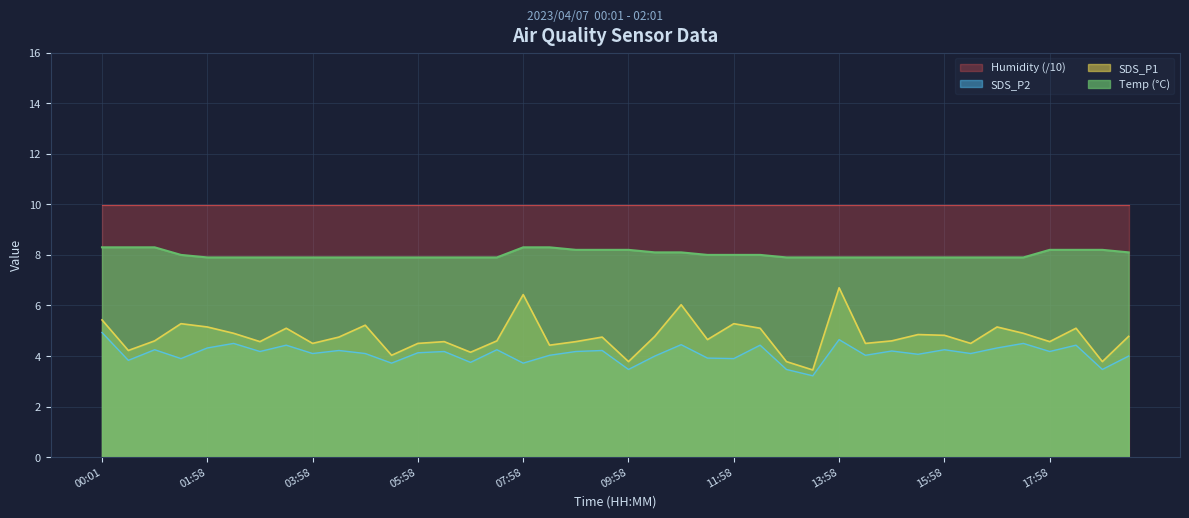

The SDS_P1 series shows 4.6 at 14:58. True or false?

True